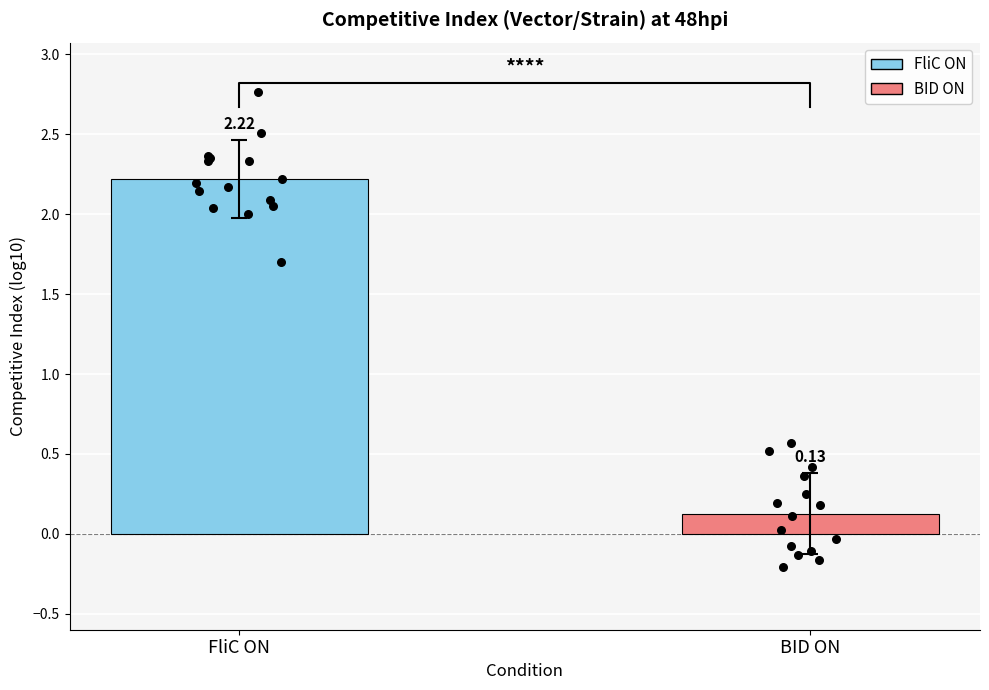

Is the value of FliC ON at 12 greater than the value of BID ON at 5?

Yes